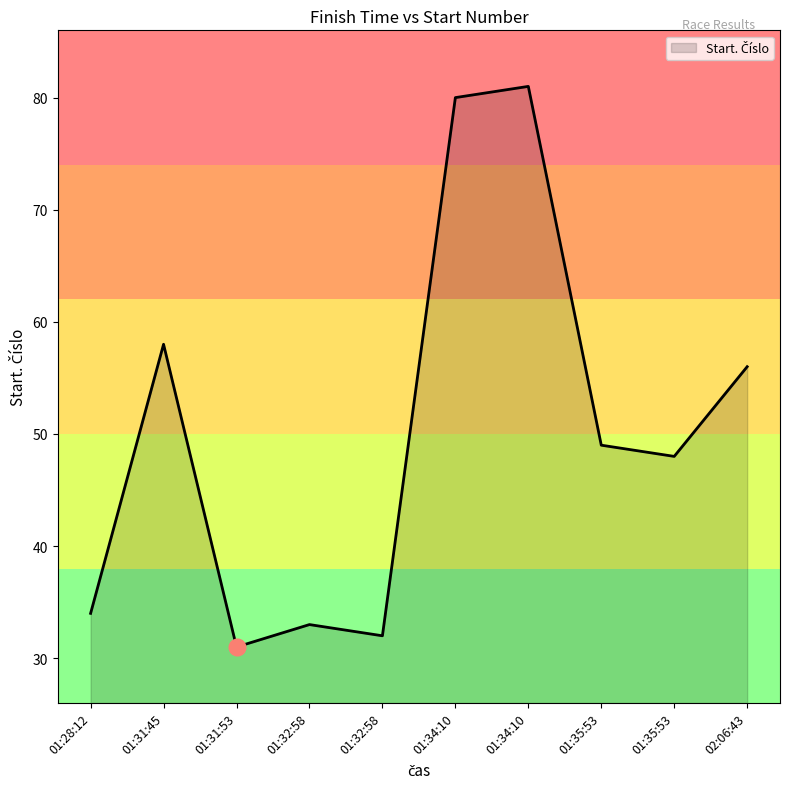

At which label is the value closest to 56?

02:06:43